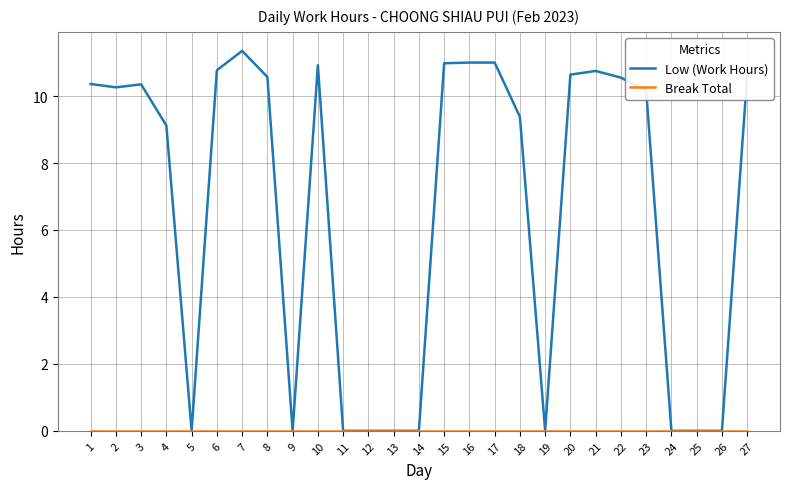

The Low (Work Hours) series shows 0.0 at 19. True or false?

True